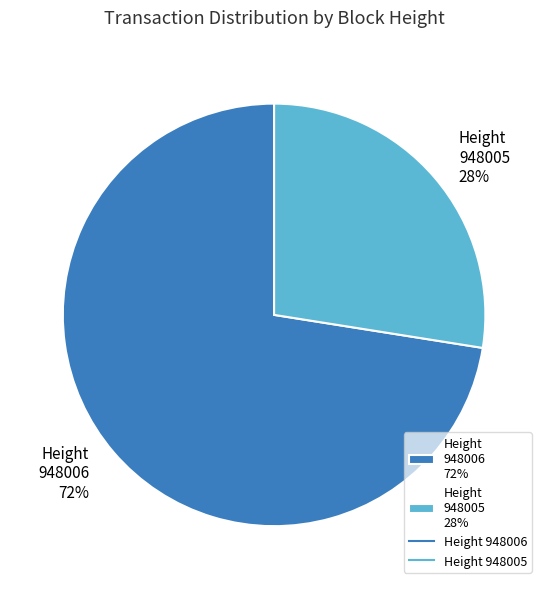

Do Height 948006 72% and Height 948005 28% together represent more than half of the pie?

Yes